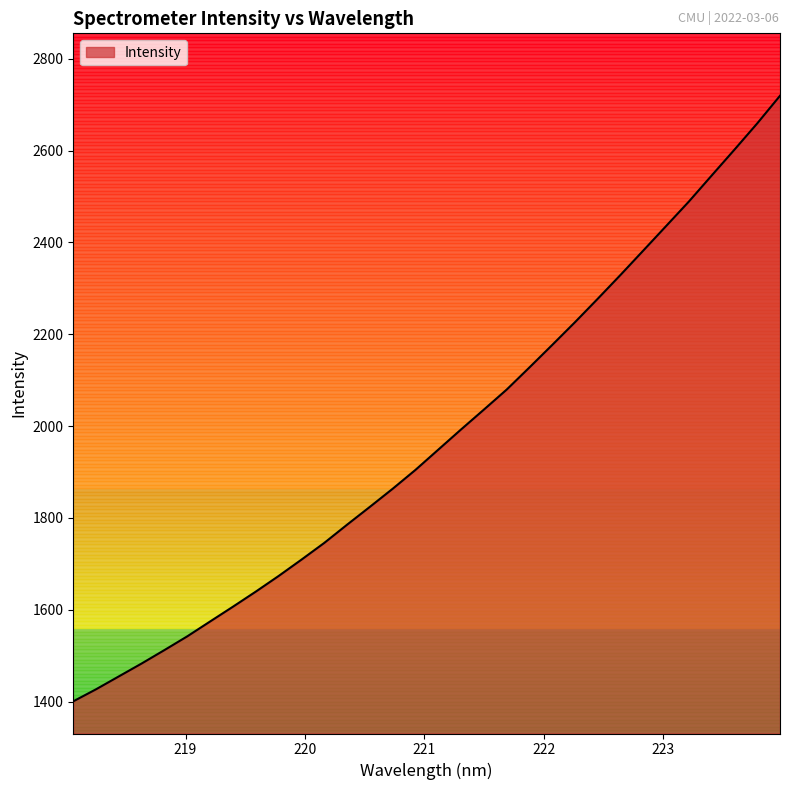

What is the greatest value displayed?

2719.4